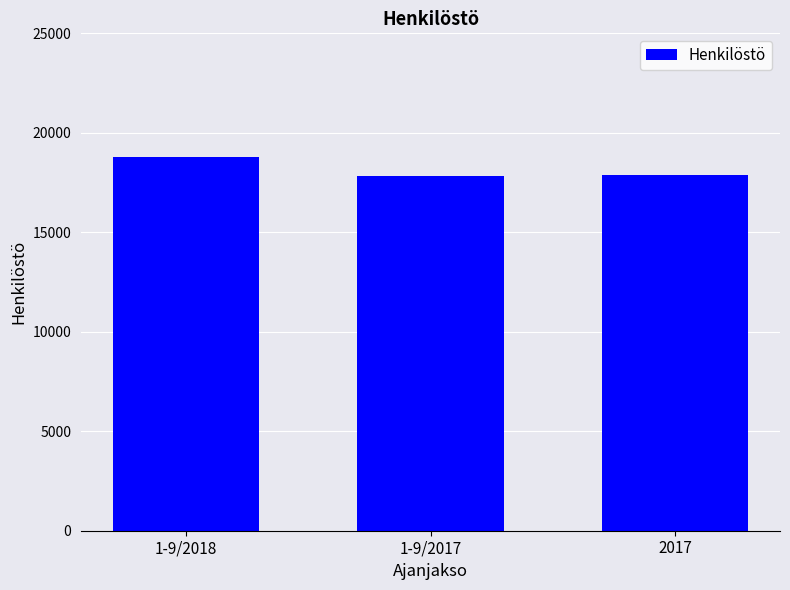

What is the sum of the values at 1-9/2018 and 1-9/2017?

36603